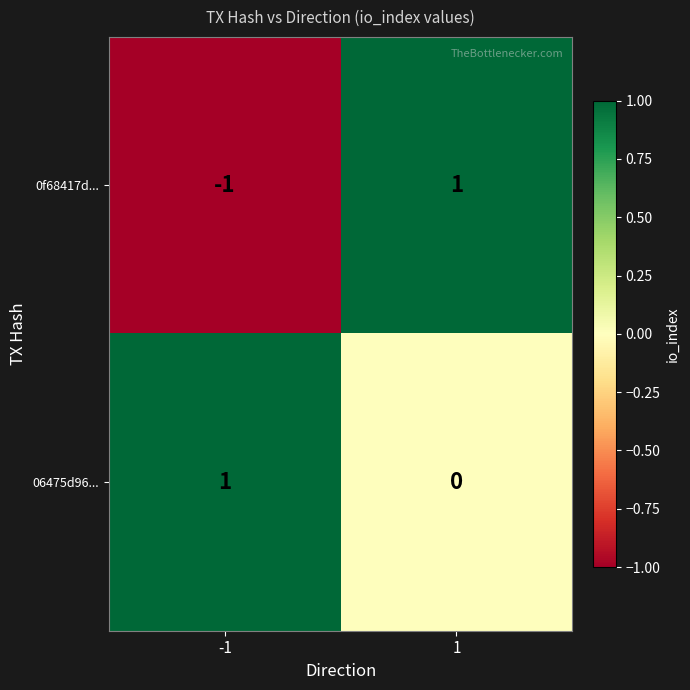

Which series changed the most between -1 and 1?

0f68417d...